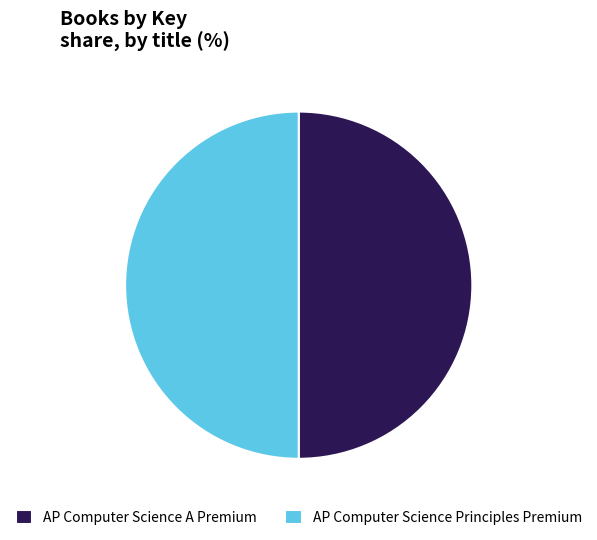

Combined, do AP Computer Science Principles Premium and AP Computer Science A Premium account for over 50%?

Yes